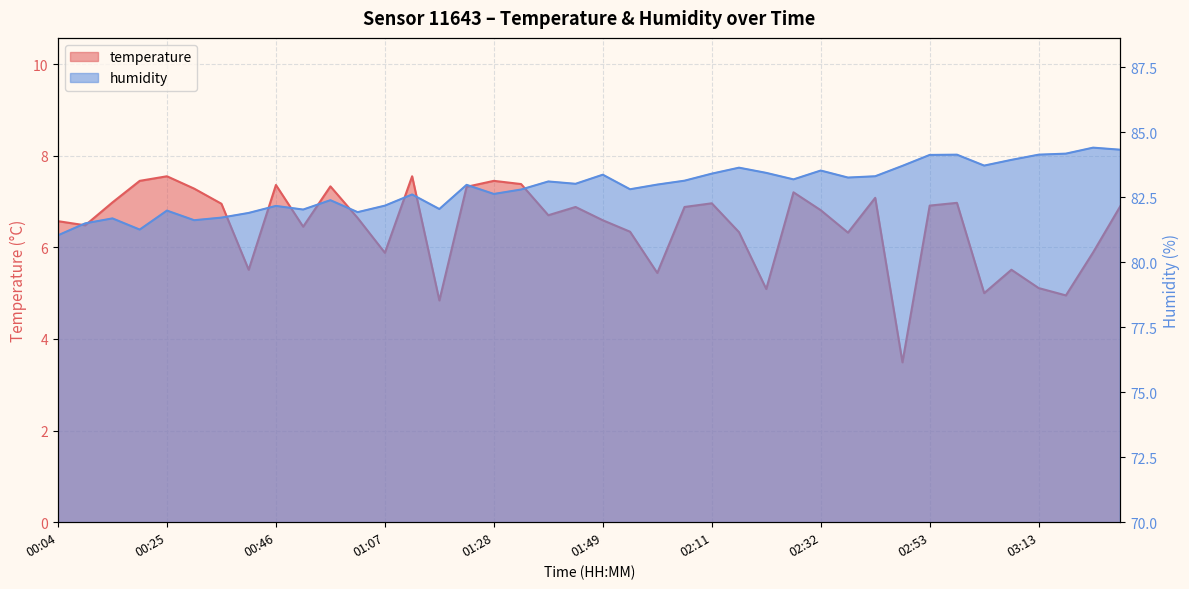

True or false: humidity and temperature intersect in this chart.

False